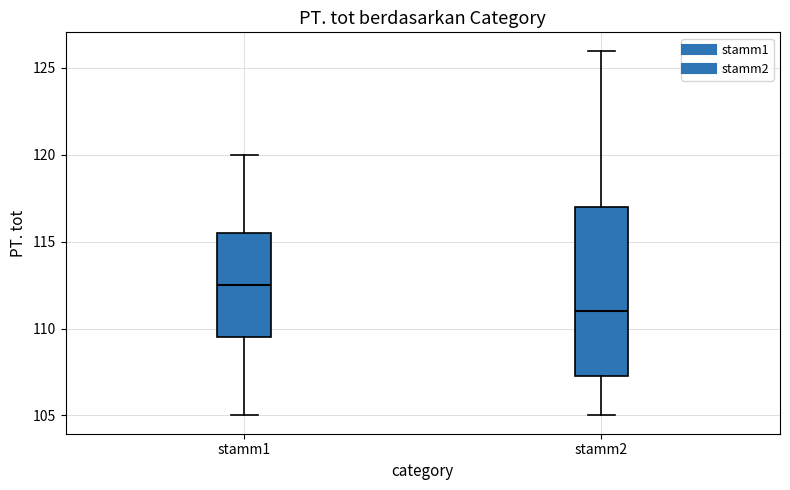

Which box has the lowest median line?

stamm2